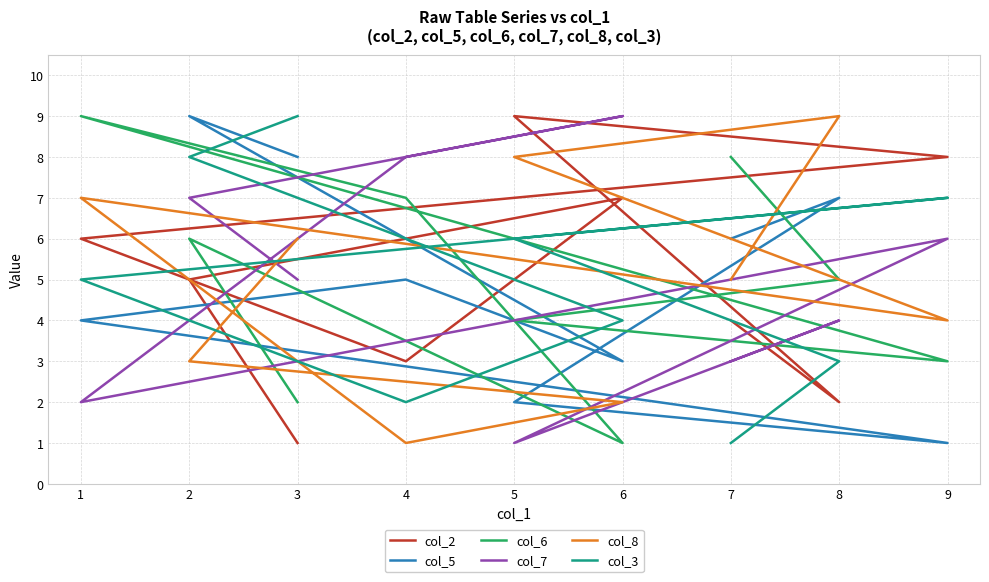

At which category is the sum across all series the highest?

2